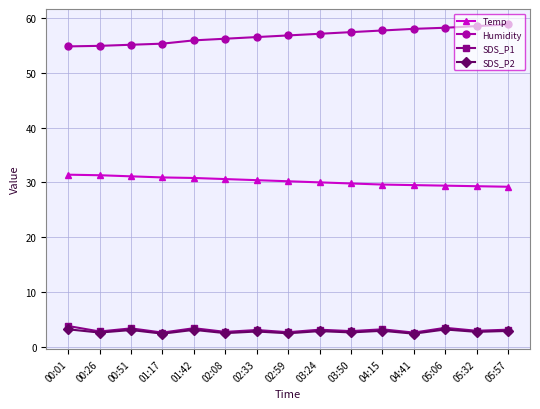

True or false: Humidity and Temp intersect in this chart.

False